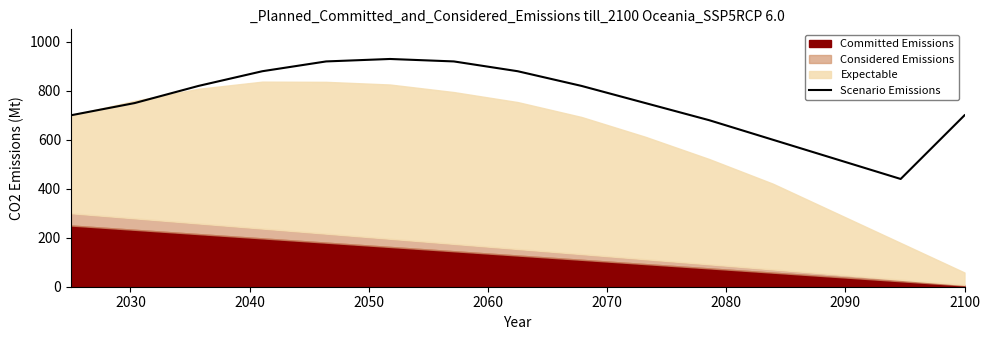

Reading right to left, list all the values displayed in this chart.

699.3	439.6	519.5	599.4	679.3	749.2	819.2	879.1	919.1	929.1	919.1	879.1	819.2	749.2	699.3